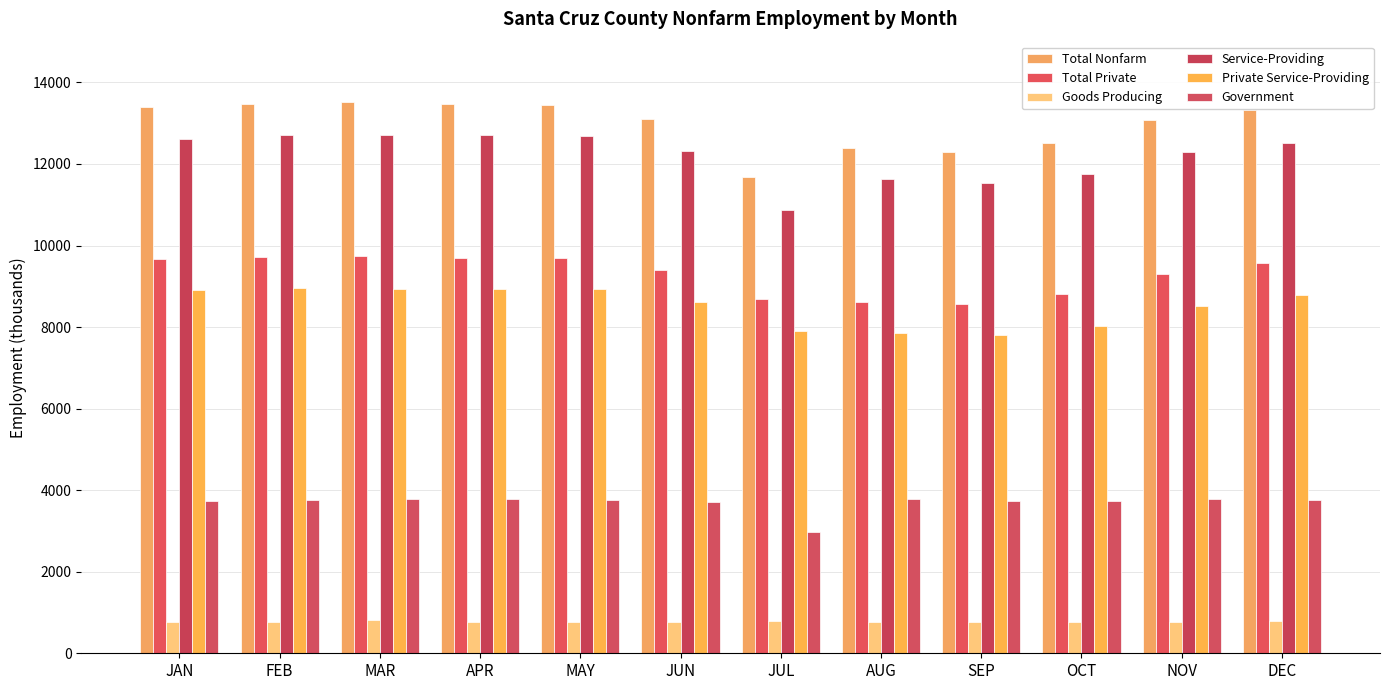

How many distinct data groups are displayed?

6